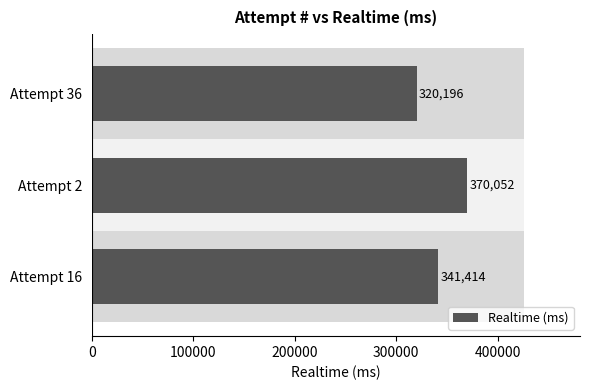

How many values exceed 341414?

1